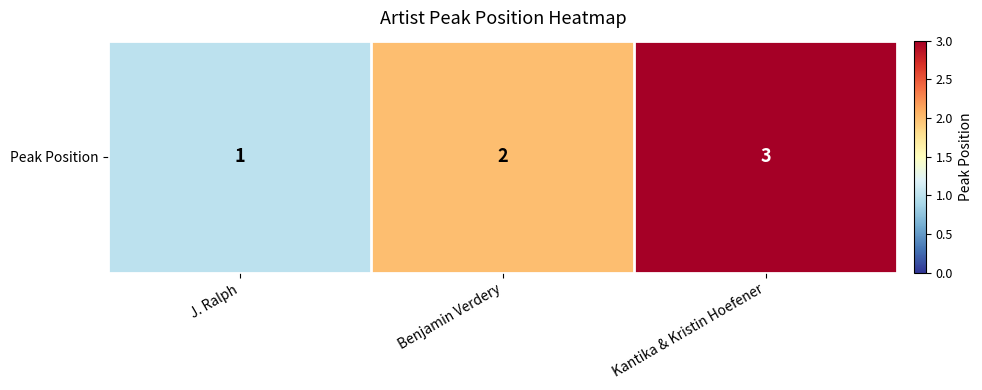

Rank the categories by value from highest to lowest.

Kantika & Kristin Hoefener, Benjamin Verdery, J. Ralph